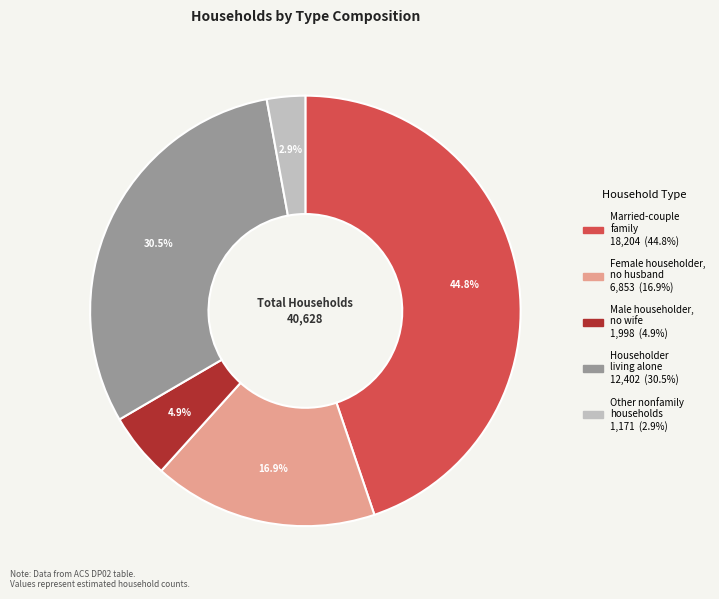

How many slices are in this pie chart?

5